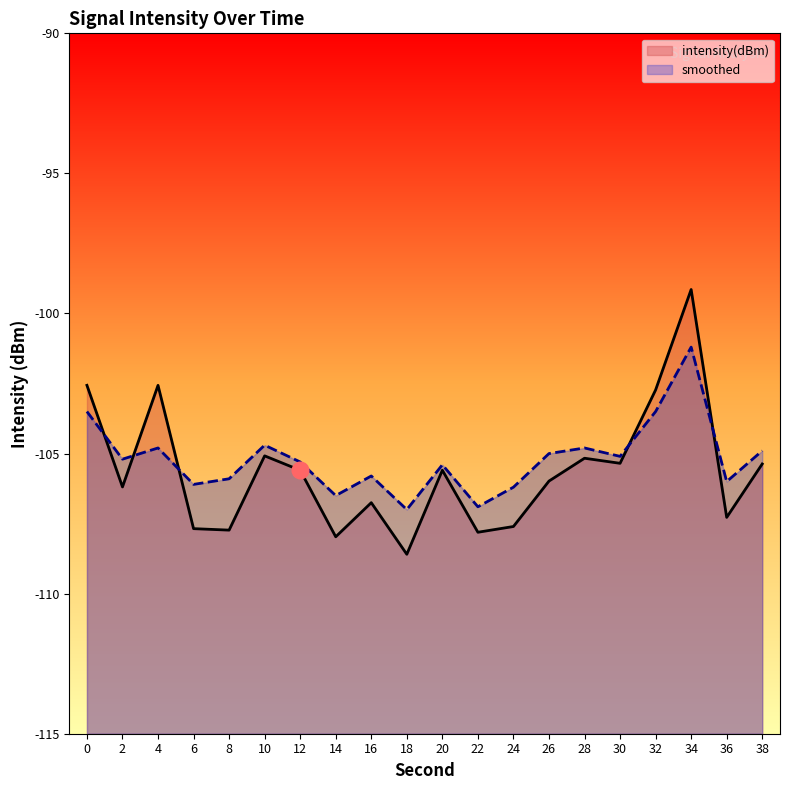

List the labels in order of intensity(dBm) value, smallest first.

18, 14, 22, 8, 6, 24, 36, 16, 2, 26, 12, 20, 38, 30, 28, 10, 32, 4, 0, 34